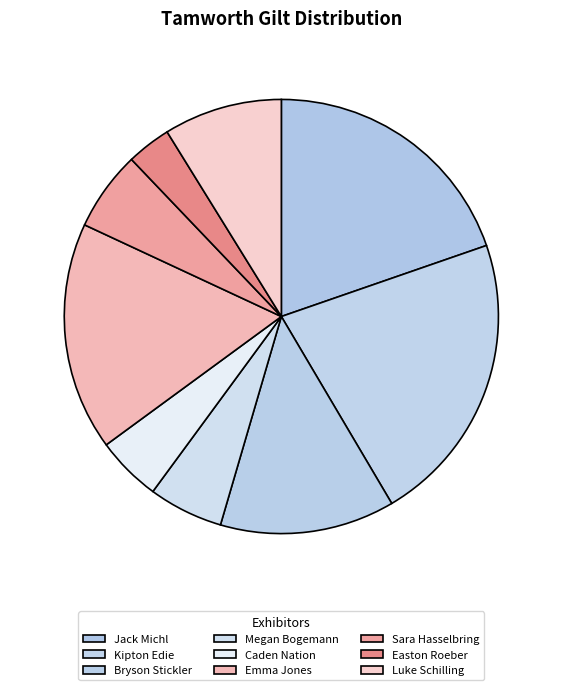

What percentage is the Luke Schilling slice, to the nearest percent?

9%